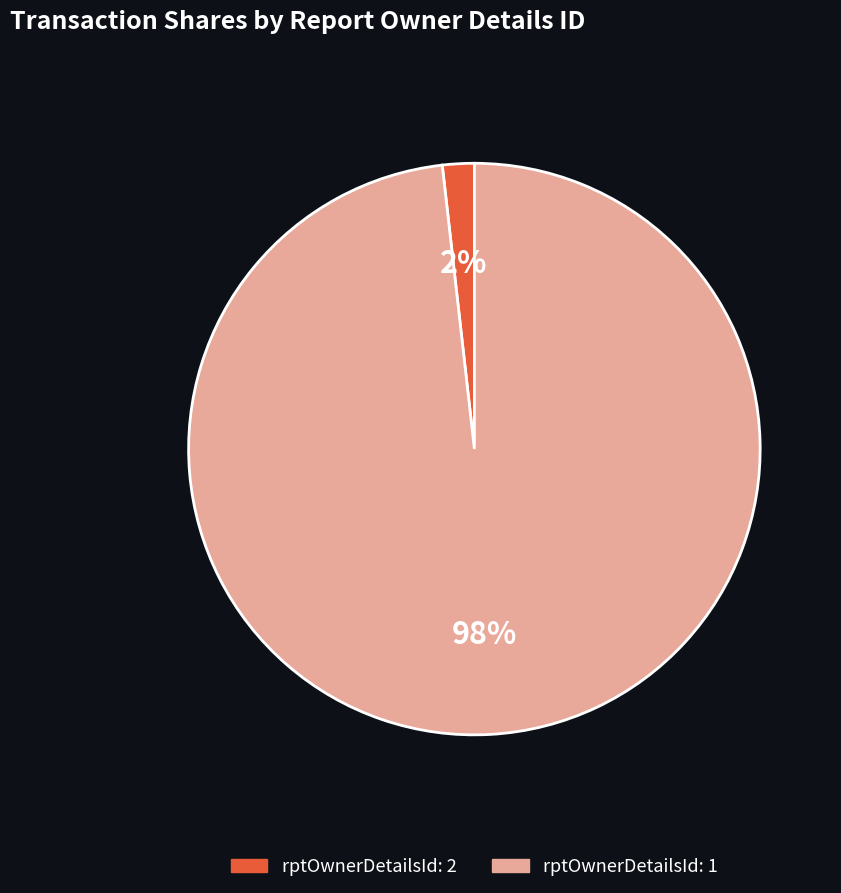

To the nearest percent, what is the average slice percentage?

50%